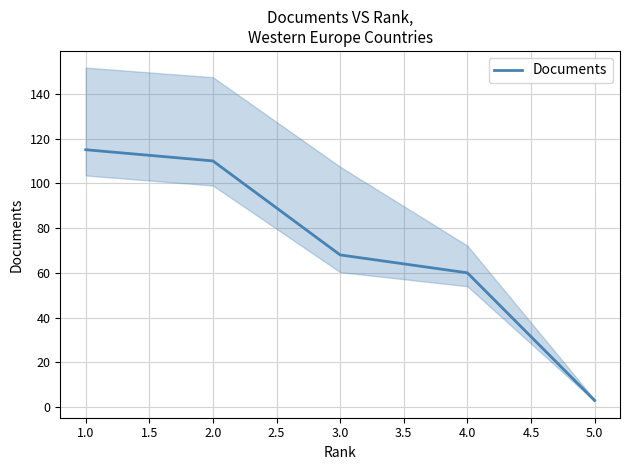

Rank the categories by Documents value from lowest to highest.

5.0, 4.0, 3.0, 2.0, 1.0